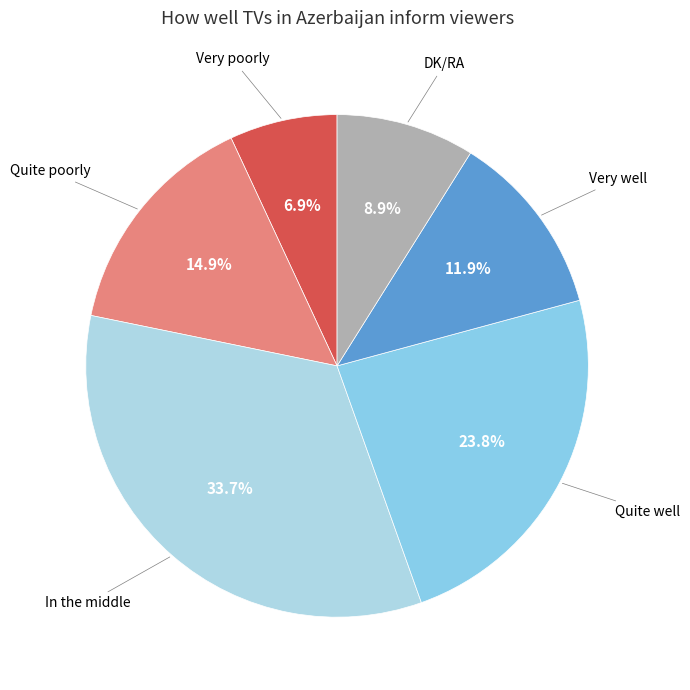

Does DK/RA account for over 50% of the chart?

No